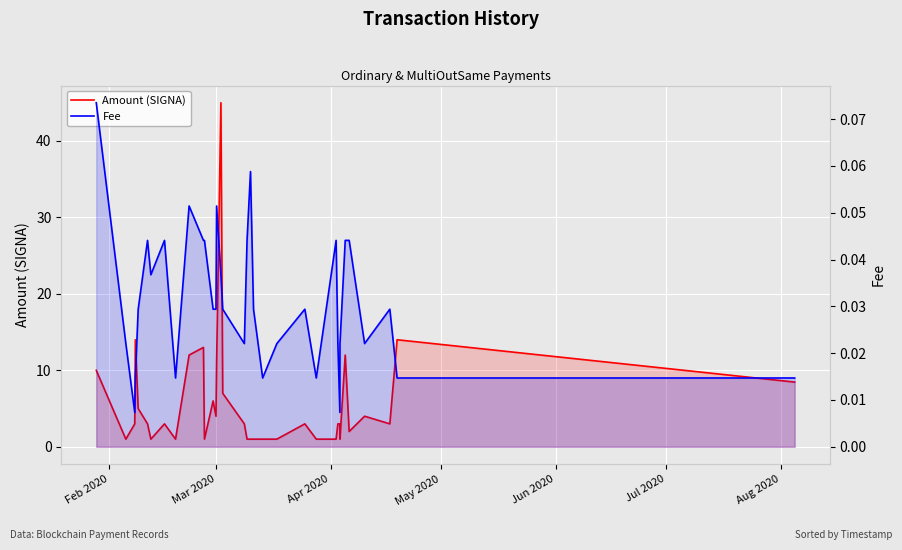

At which label is Amount (SIGNA) closest to 23?

May 2020